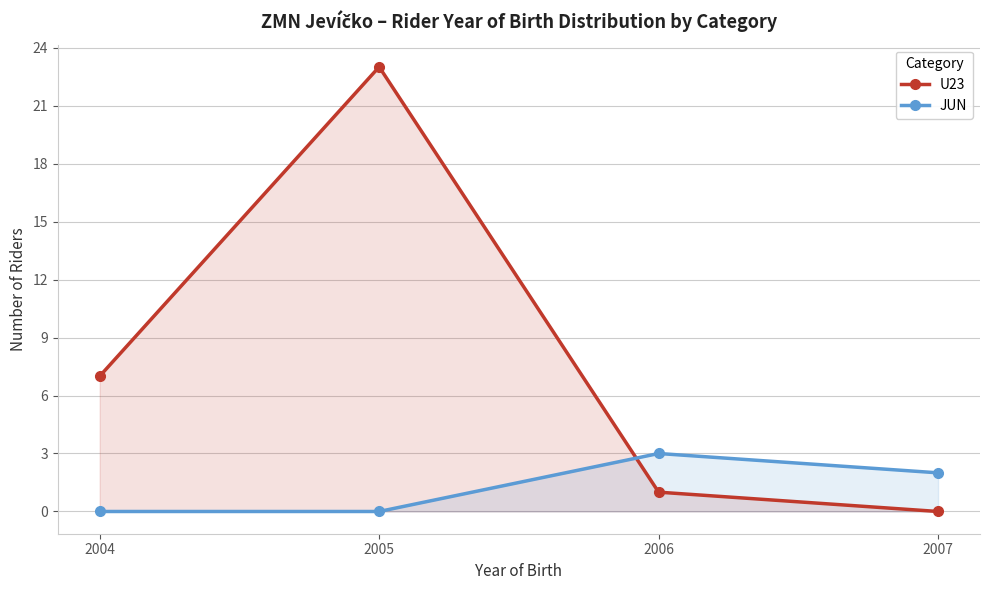

Reading left to right, list all the values displayed in this chart.

U23: 7	23	1	0
JUN: 0	0	3	2